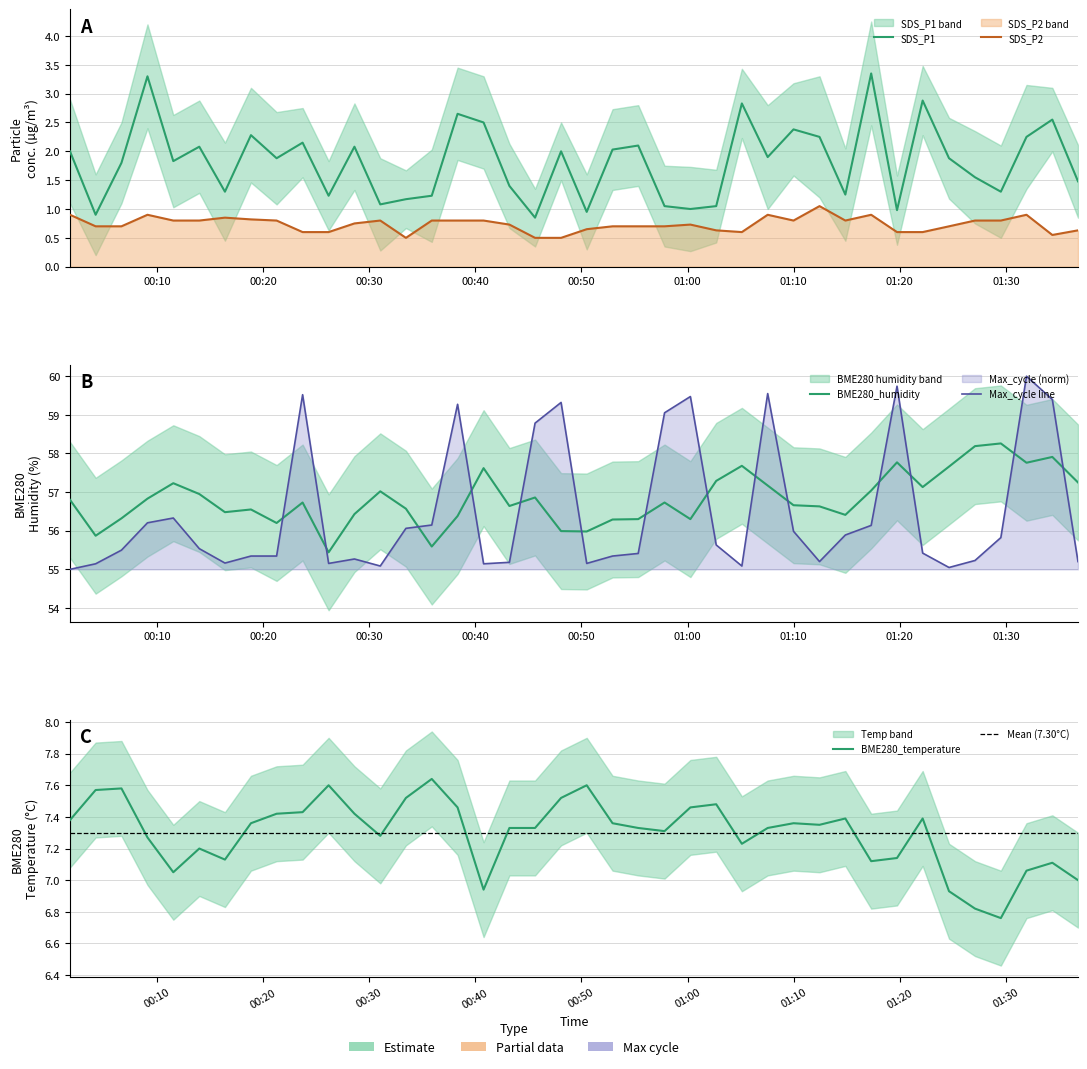

Reading left to right, list all the values displayed in this chart.

SDS_P1: 2.0	0.9	1.8	3.3	1.8	2.1	1.3	2.3	1.9	2.1	1.2	2.1	1.1	1.2	1.2	2.6	2.5	1.4	0.8	2.0	0.9	2.0	2.1	1.1	1.0	1.1	2.8	1.9	2.4	2.2	1.2	3.4	1.0	2.9	1.9	1.6	1.3	2.2	2.5	1.5
SDS_P2: 0.9	0.7	0.7	0.9	0.8	0.8	0.8	0.8	0.8	0.6	0.6	0.8	0.8	0.5	0.8	0.8	0.8	0.7	0.5	0.5	0.7	0.7	0.7	0.7	0.7	0.6	0.6	0.9	0.8	1.1	0.8	0.9	0.6	0.6	0.7	0.8	0.8	0.9	0.6	0.6
BME280_temperature: 7.4	7.6	7.6	7.3	7.0	7.2	7.1	7.4	7.4	7.4	7.6	7.4	7.3	7.5	7.6	7.5	6.9	7.3	7.3	7.5	7.6	7.4	7.3	7.3	7.5	7.5	7.2	7.3	7.4	7.3	7.4	7.1	7.1	7.4	6.9	6.8	6.8	7.1	7.1	7.0
BME280_humidity: 56.8	55.9	56.3	56.8	57.2	57.0	56.5	56.5	56.2	56.7	55.4	56.4	57.0	56.6	55.6	56.4	57.6	56.6	56.9	56.0	56.0	56.3	56.3	56.7	56.3	57.3	57.7	57.2	56.7	56.6	56.4	57.0	57.8	57.1	57.7	58.2	58.3	57.8	57.9	57.2
Max_cycle: 55.0	55.1	55.5	56.2	56.3	55.5	55.2	55.3	55.3	59.5	55.2	55.3	55.1	56.1	56.1	59.3	55.1	55.2	58.8	59.3	55.2	55.3	55.4	59.1	59.5	55.6	55.1	59.6	56.0	55.2	55.9	56.1	59.7	55.4	55.0	55.2	55.8	60.0	59.4	55.2